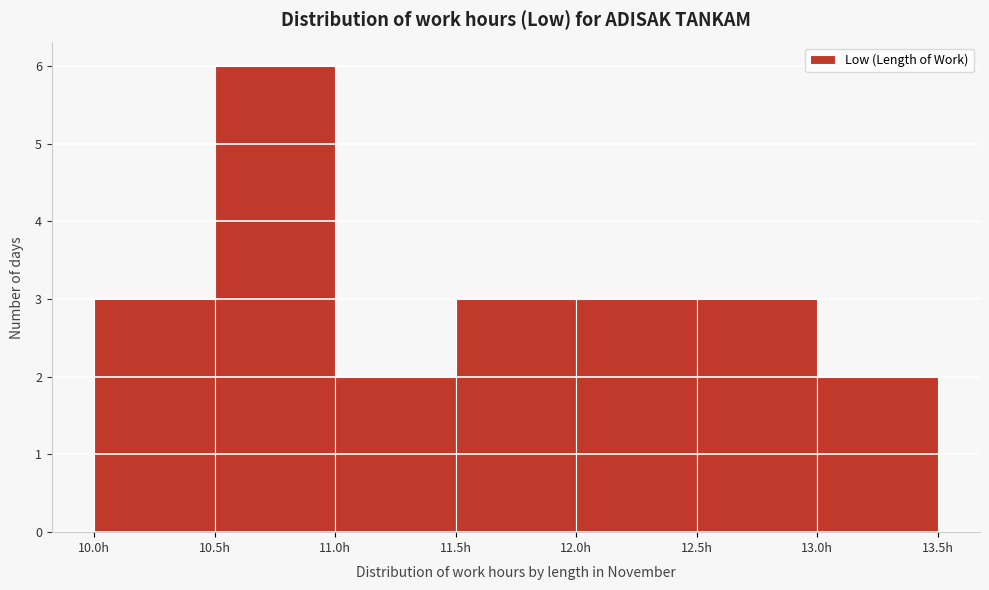

Which range on the x-axis has the tallest bar?

10.5 to 11.0